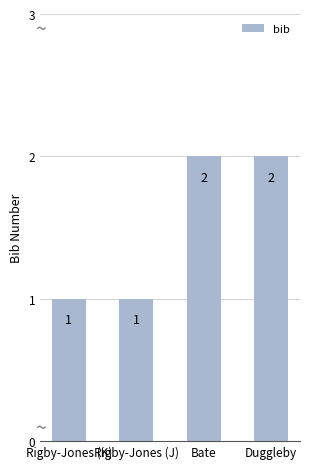

True or false: the data shows 1 at Bate.

False